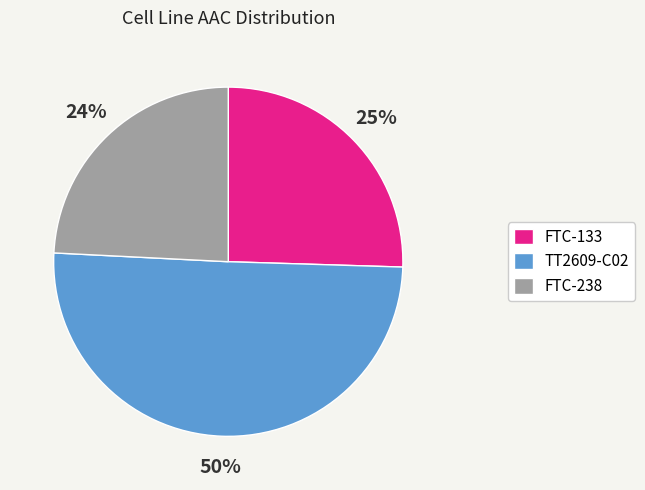

Which category has the biggest portion of the pie?

TT2609-C02